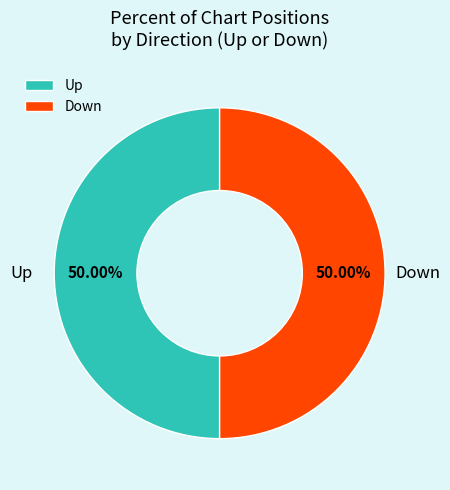

How many slices are in this pie chart?

2